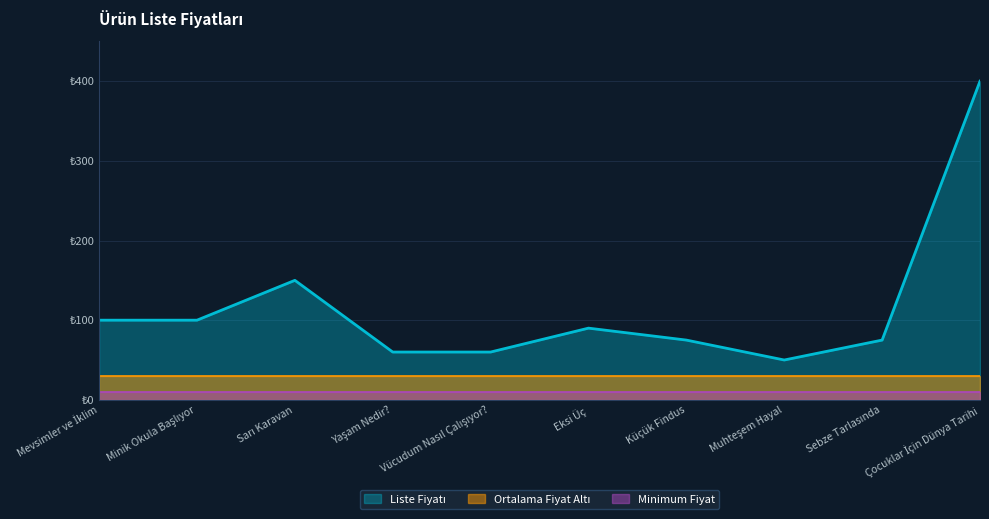

At Küçük Findus, list the series in order from smallest to largest.

Minimum Fiyat, Ortalama Fiyat Altı, Liste Fiyatı